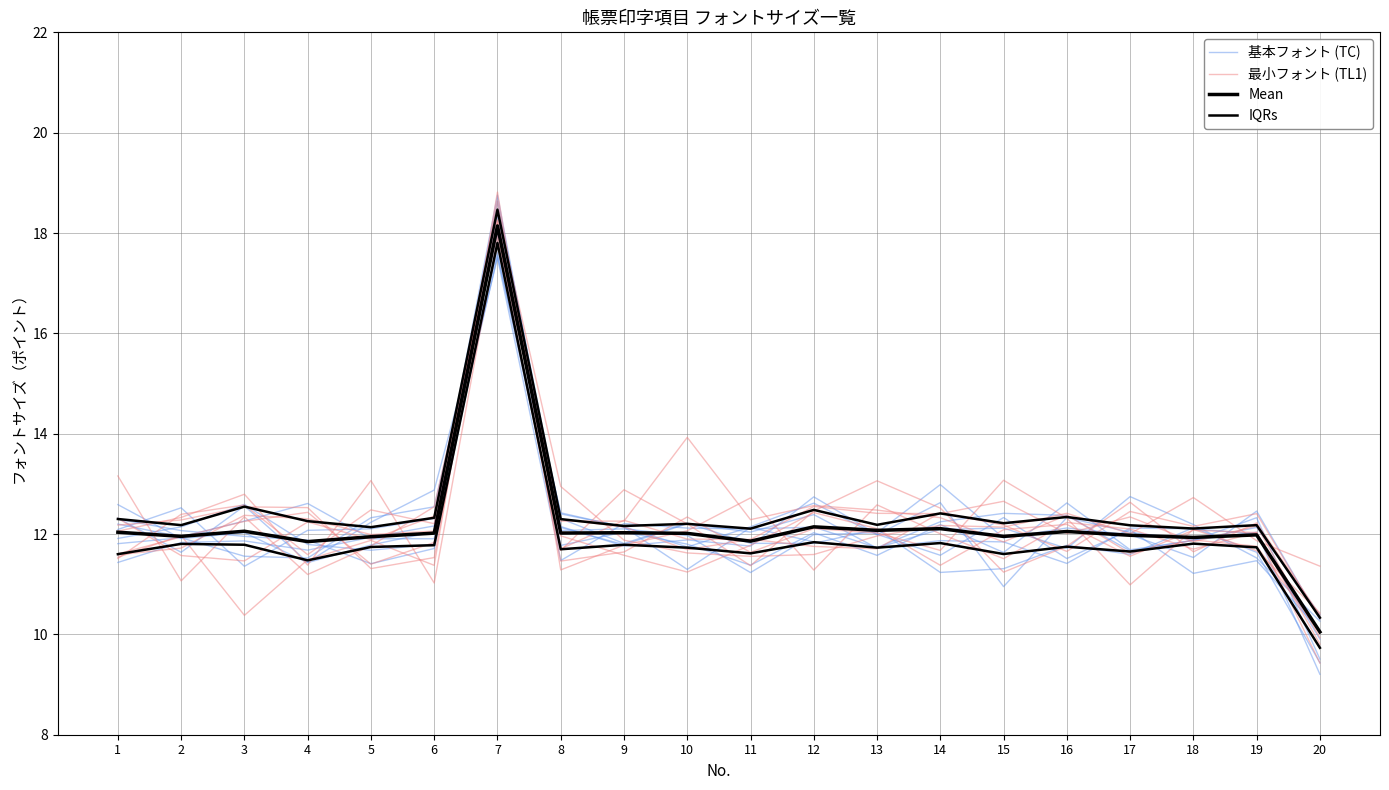

How many intersections are there between Mean and 最小フォント (TL1)?

7